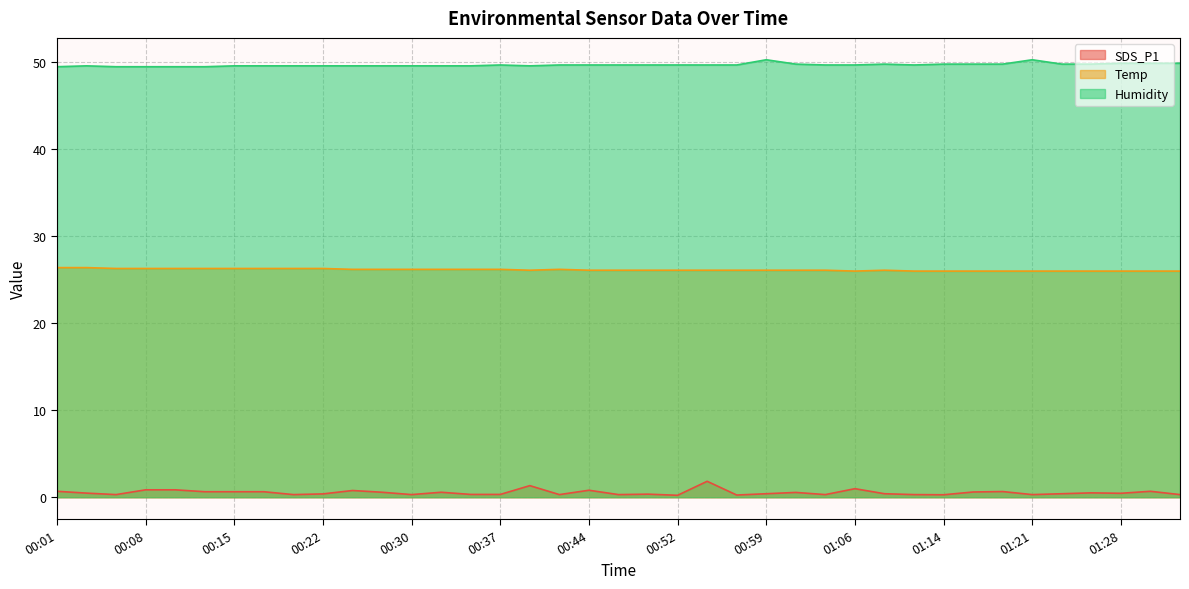

List the labels in order of SDS_P1 value, smallest first.

00:52, 00:57, 01:14, 00:05, 00:20, 00:30, 00:42, 00:47, 01:04, 01:11, 01:21, 01:33, 00:35, 00:37, 00:49, 00:22, 00:59, 01:09, 01:24, 01:28, 00:03, 01:26, 01:02, 00:27, 00:32, 01:16, 00:13, 00:15, 00:18, 01:19, 00:01, 01:31, 00:25, 00:44, 00:08, 00:10, 01:06, 00:40, 00:54